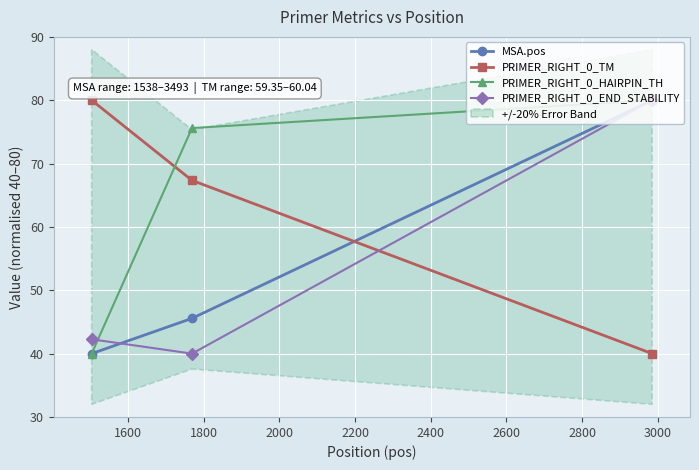

The value of PRIMER_RIGHT_0_END_STABILITY at 1600 is 40.0. True or false?

True